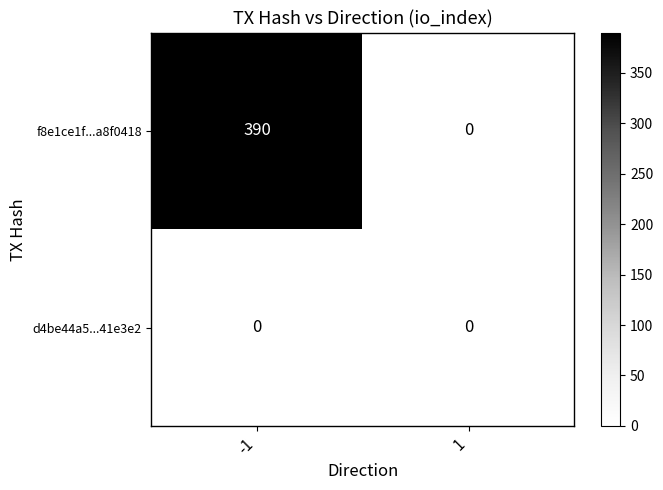

How many data points does each series have?

2